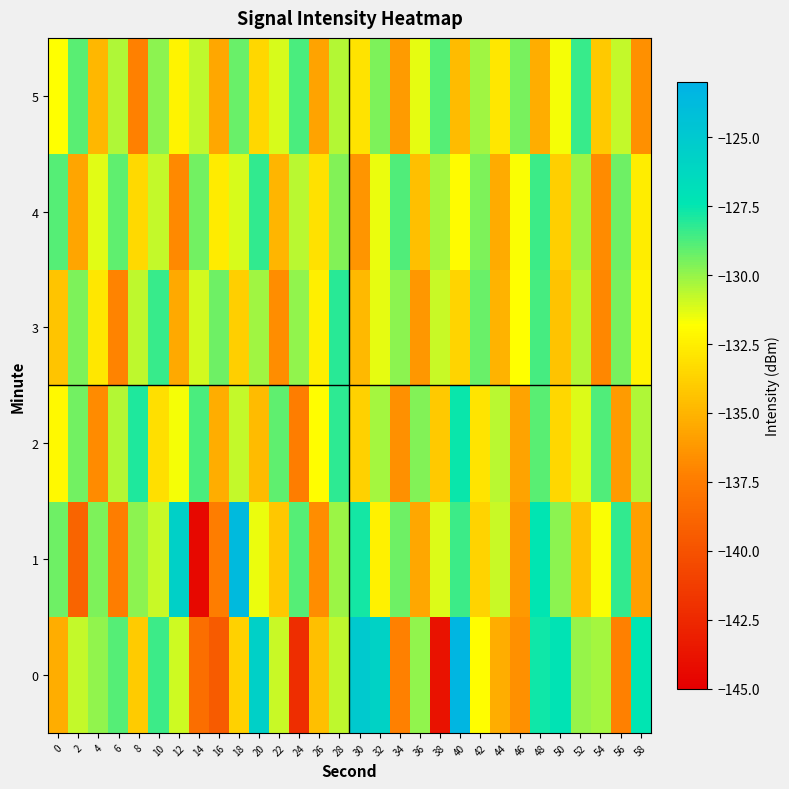

Reading left to right, list all the values displayed in this chart.

0: 0=-135.4	2=-130.8	4=-129.9	6=-128.9	8=-134.1	10=-128.5	12=-131.0	14=-138.4	16=-139.4	18=-133.8	20=-125.6	22=-130.9	24=-142.2	26=-134.5	28=-130.7	30=-125.0	32=-125.8	34=-137.3	36=-129.9	38=-143.8	40=-123.3	42=-131.9	44=-135.4	46=-136.6	48=-127.7	50=-127.2	52=-130.0	54=-130.2	56=-137.2	58=-127.4
1: 0=-129.3	2=-138.9	4=-129.6	6=-137.4	8=-129.8	10=-130.8	12=-125.6	14=-144.5	16=-137.4	18=-123.7	20=-131.5	22=-134.2	24=-128.9	26=-136.7	28=-130.1	30=-127.8	32=-132.4	34=-129.3	36=-135.6	38=-131.2	40=-128.5	42=-133.7	44=-130.9	46=-136.2	48=-127.4	50=-129.8	52=-134.5	54=-131.7	56=-128.3	58=-135.9
2: 0=-132.1	2=-129.4	4=-136.8	6=-130.5	8=-127.9	10=-133.2	12=-131.6	14=-128.7	16=-135.3	18=-130.8	20=-134.7	22=-129.1	24=-137.4	26=-131.9	28=-128.2	30=-133.8	32=-130.3	34=-136.5	36=-129.7	38=-134.1	40=-127.6	42=-132.9	44=-130.6	46=-135.8	48=-129.0	50=-133.5	52=-131.2	54=-128.8	56=-136.1	58=-130.4
3: 0=-134.3	2=-129.6	4=-132.8	6=-137.1	8=-130.7	10=-128.4	12=-135.5	14=-131.0	16=-129.3	18=-133.9	20=-130.2	22=-136.7	24=-129.9	26=-132.5	28=-128.1	30=-134.8	32=-131.4	34=-129.8	36=-136.3	38=-130.9	40=-133.6	42=-129.2	44=-135.1	46=-131.8	48=-128.6	50=-134.4	52=-130.5	54=-137.0	56=-129.5	58=-132.3
4: 0=-128.9	2=-135.7	4=-131.3	6=-129.1	8=-133.4	10=-130.8	12=-136.9	14=-129.4	16=-132.7	18=-131.1	20=-128.3	22=-135.0	24=-130.6	26=-133.1	28=-129.7	30=-136.4	32=-131.5	34=-128.8	36=-134.6	38=-130.3	40=-132.0	42=-129.6	44=-135.4	46=-131.7	48=-128.5	50=-133.9	52=-130.1	54=-136.8	56=-129.3	58=-132.6
5: 0=-131.8	2=-129.0	4=-134.9	6=-130.4	8=-137.2	10=-129.8	12=-132.3	14=-130.7	16=-135.6	18=-129.2	20=-133.5	22=-131.1	24=-128.7	26=-135.8	28=-130.5	30=-133.0	32=-129.6	34=-136.1	36=-131.4	38=-128.9	40=-134.7	42=-130.2	44=-132.8	46=-129.5	48=-135.3	50=-131.6	52=-128.4	54=-134.1	56=-130.8	58=-136.5